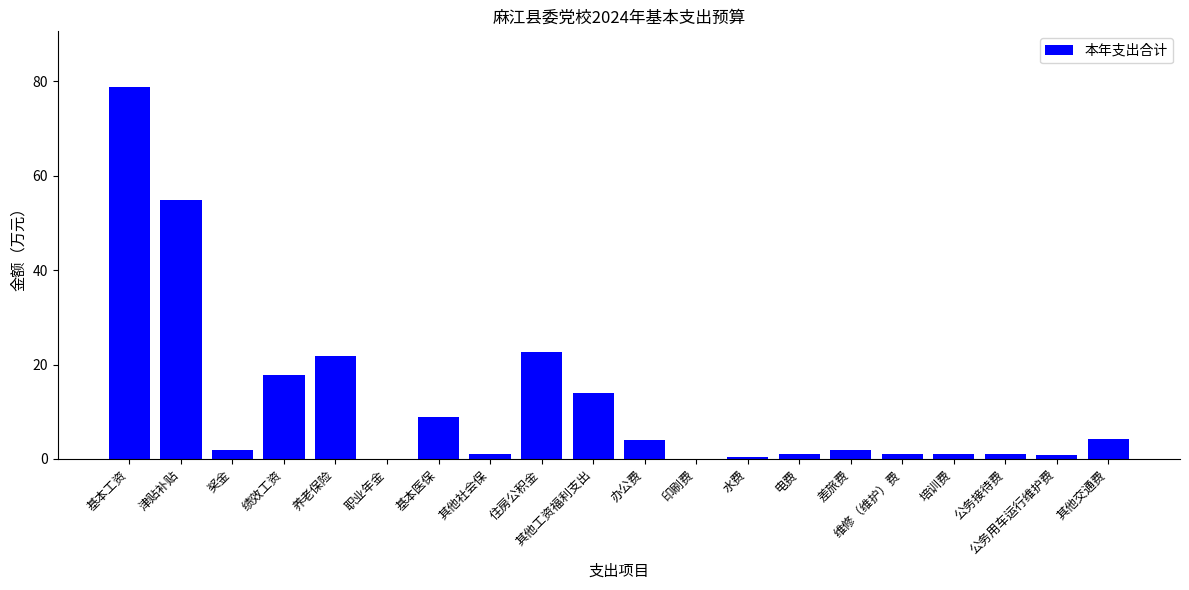

Which has a higher value, 绩效工资 or 水费?

绩效工资